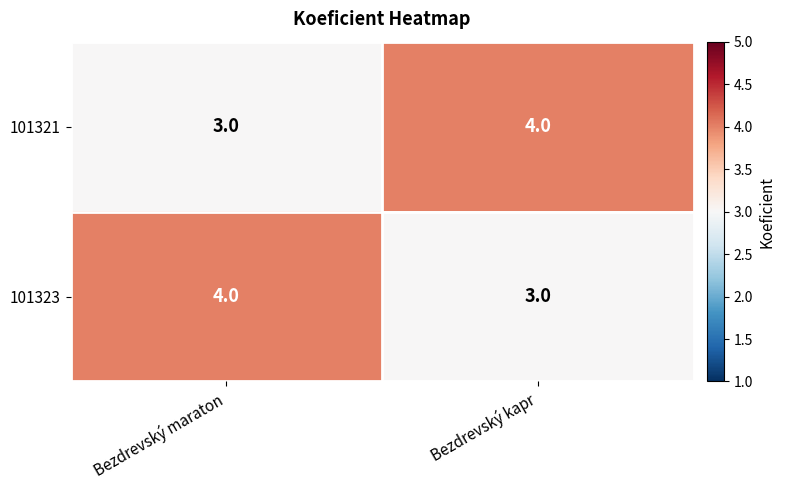

What is the average value of the 101323 series?

4